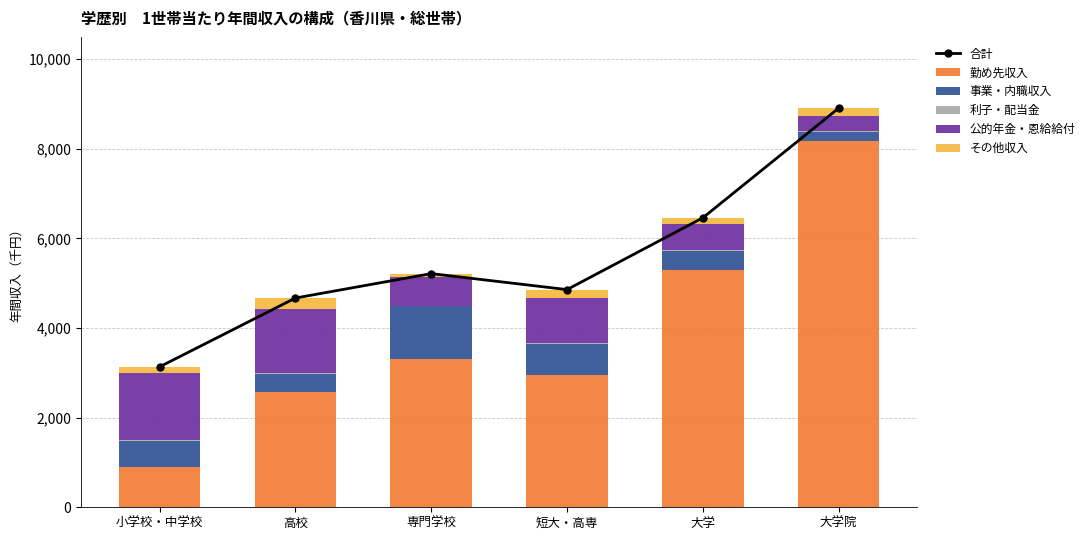

At which category is the sum across all series the highest?

大学院